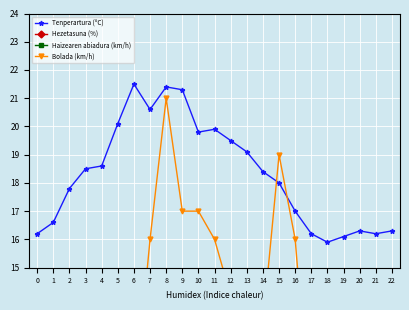

How many interior local valleys does the Hezetasuna (%) series have?

2